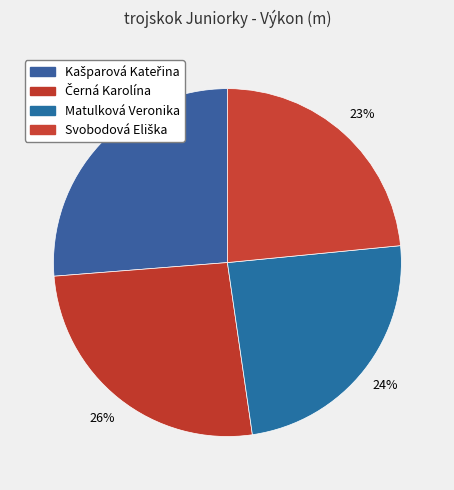

How many slices are in this pie chart?

4